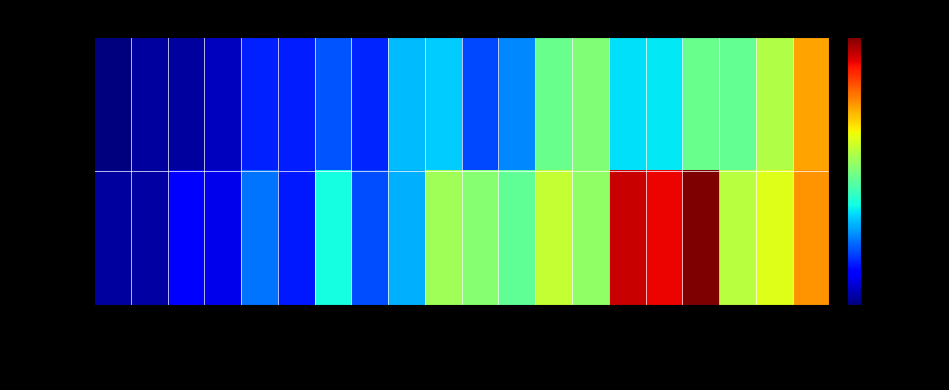

Between C2 and C11, which series saw the biggest shift?

RCC7319